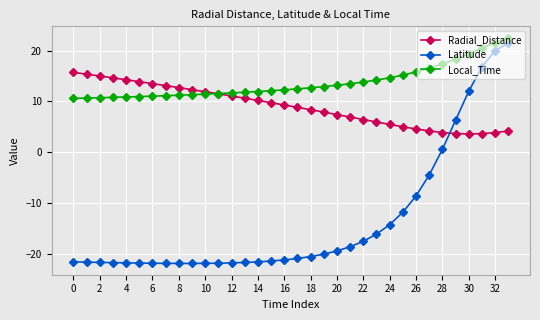

Does the chart have visible grid lines?

Yes